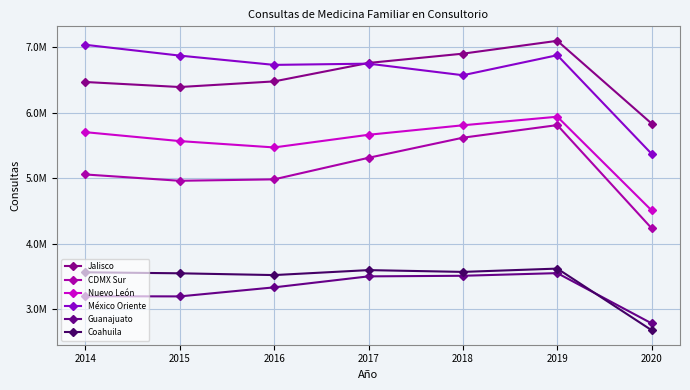

How many categories are shown in the chart?

7